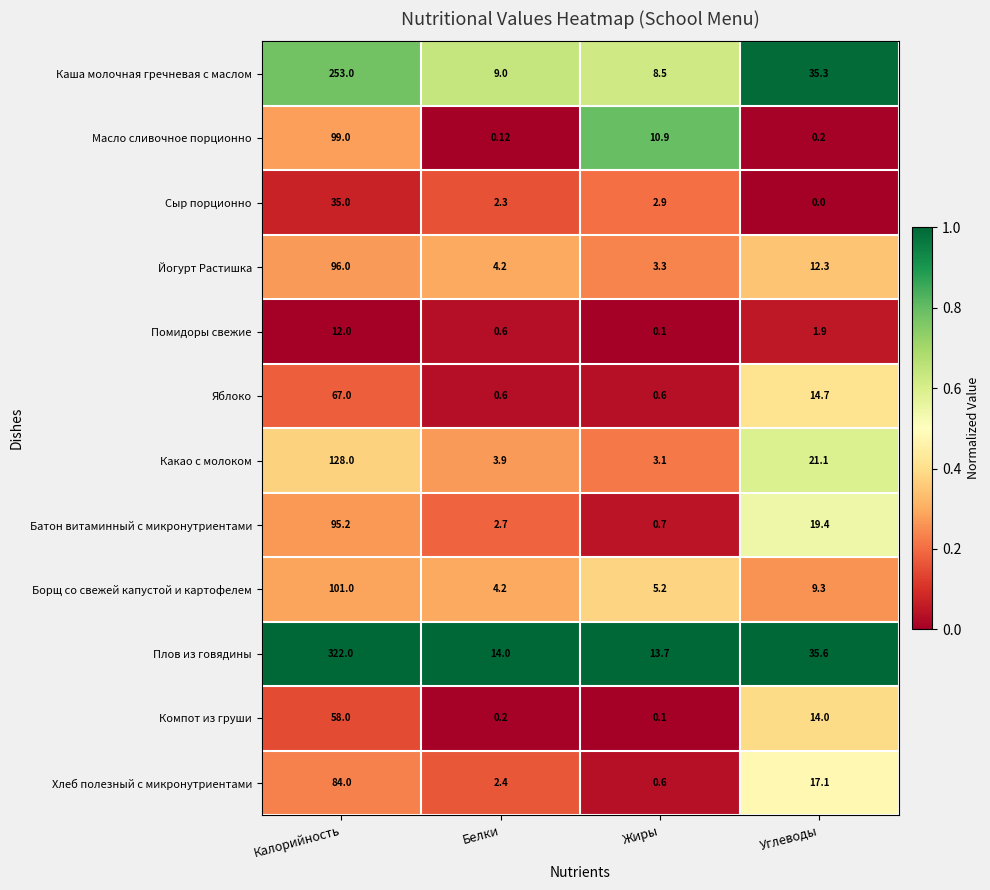

Where is Батон витаминный с микронутриентами nearest to the value 47?

Углеводы